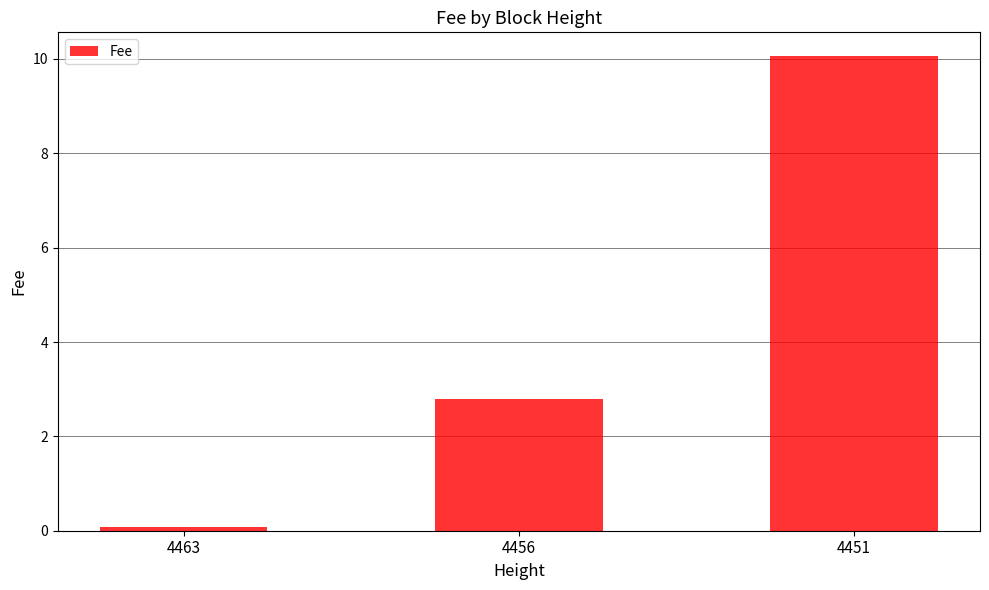

What is the change in value from 4463 to 4451?

+10.0